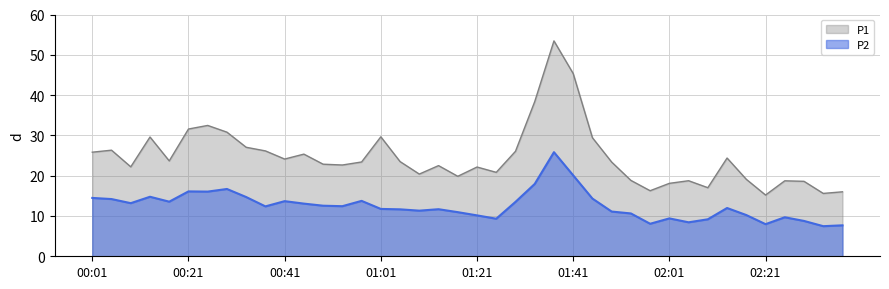

What is the difference between the maximum and minimum values in the P1 series?

38.2